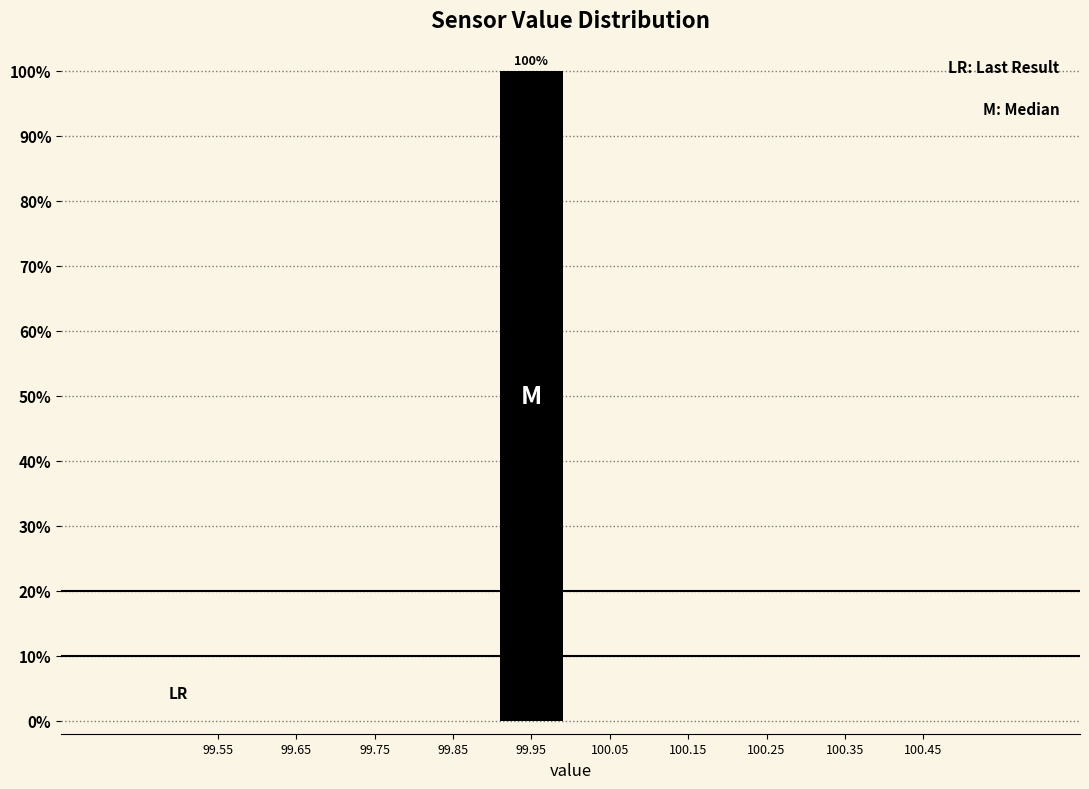

Reading right to left, extract all data points from this chart.

100.45=0	100.35=0	100.25=0	100.15=0	100.05=0	99.95=100	99.85=0	99.75=0	99.65=0	99.55=0